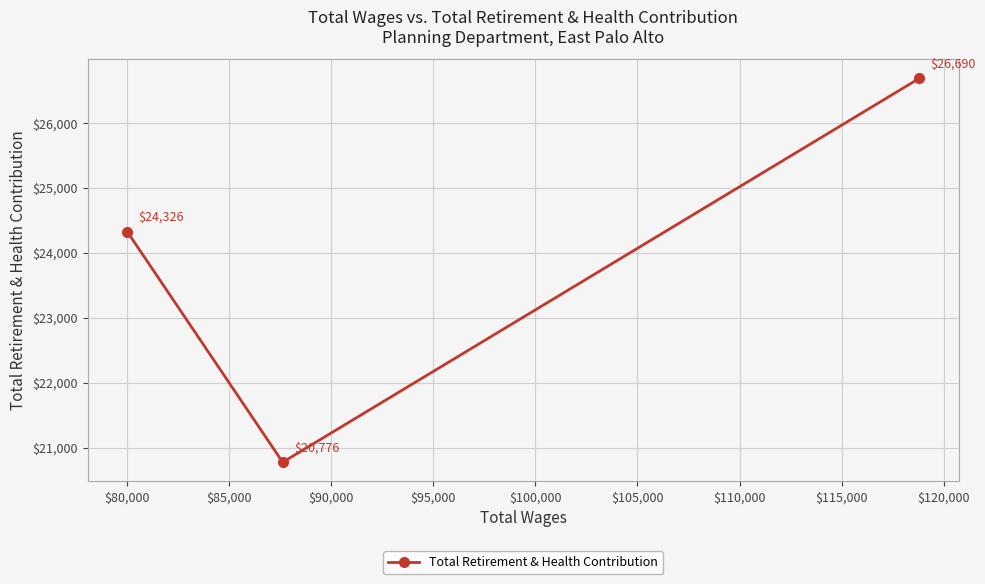

What is the difference between the maximum and minimum values?

5914